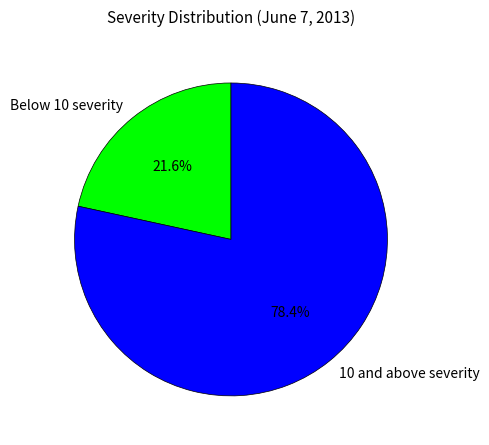

What is the smallest slice in the pie chart?

Below 10 severity